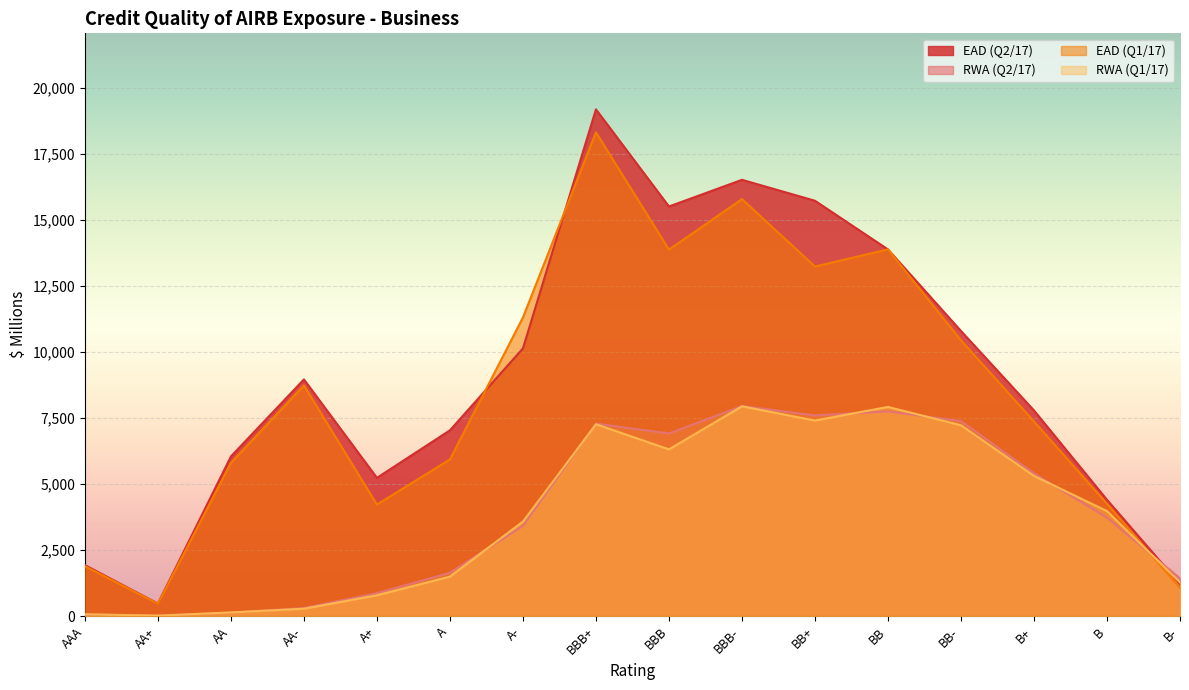

What is the minimum value shown in the chart?

19